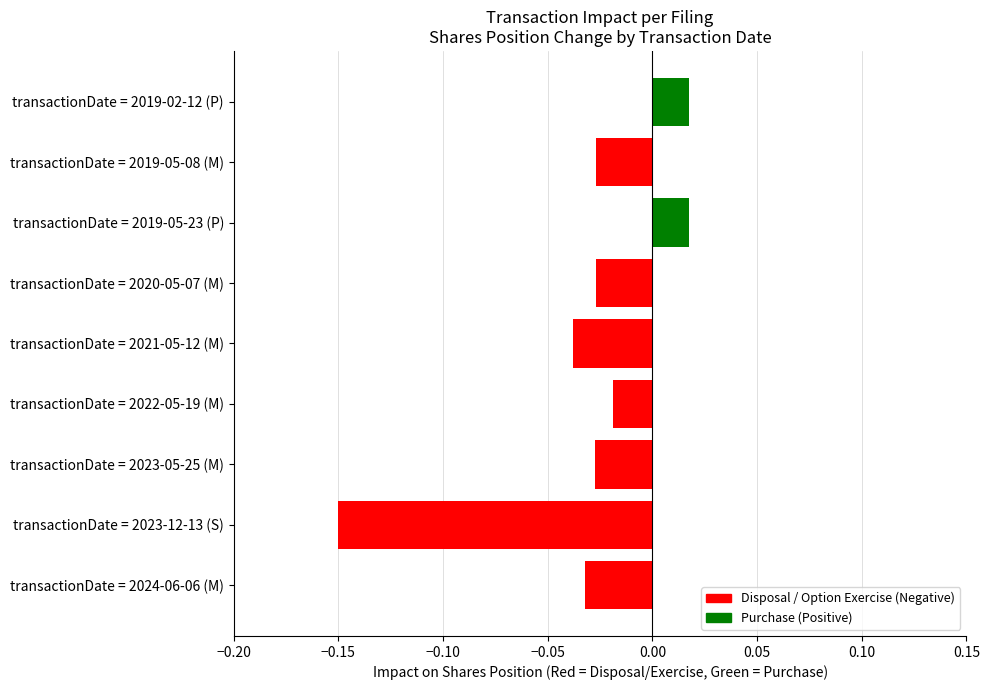

How many bars are there in total?

9